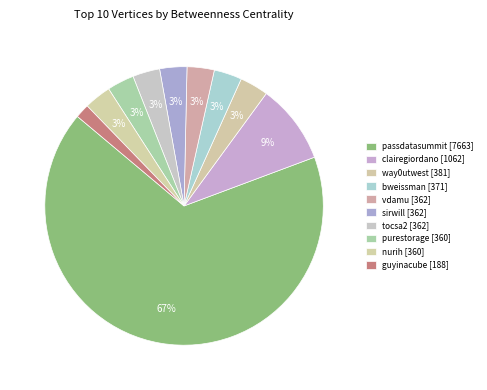

To the nearest percent, what is the difference between the largest and smallest slice percentages?

65%